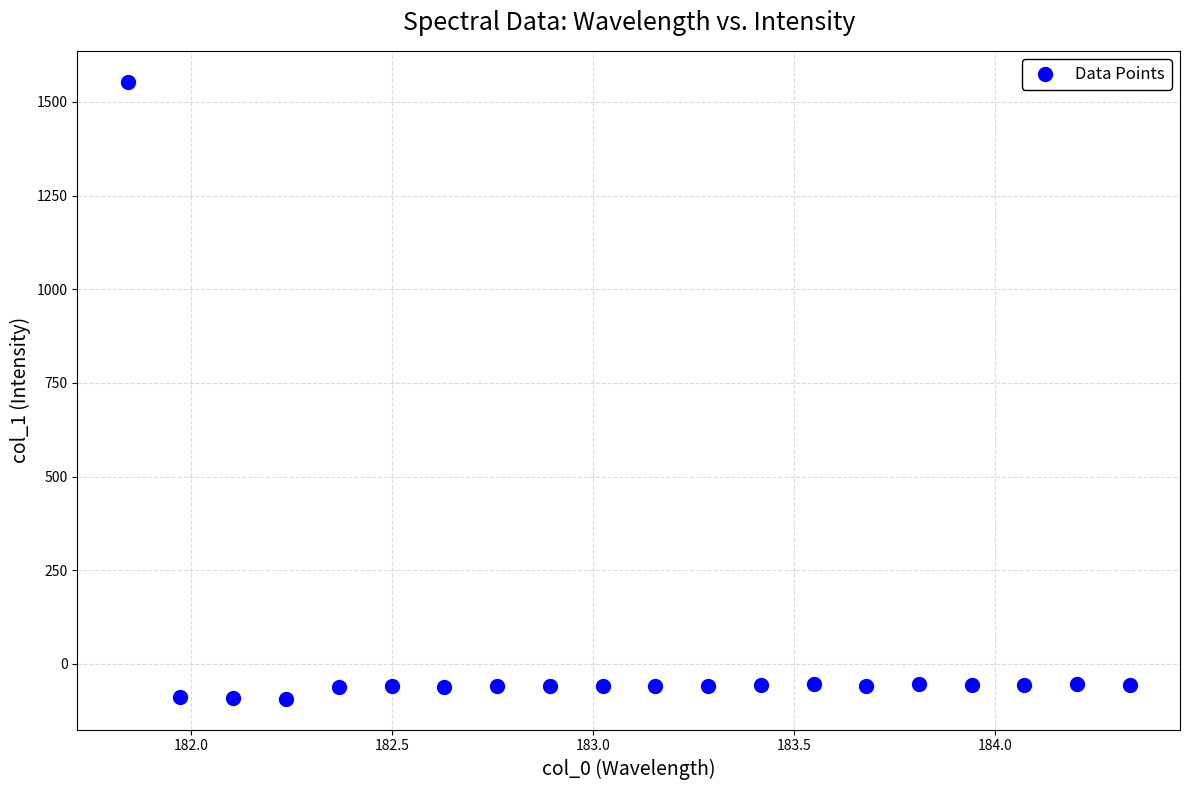

What is the range of X values (max minus min)?

2.5